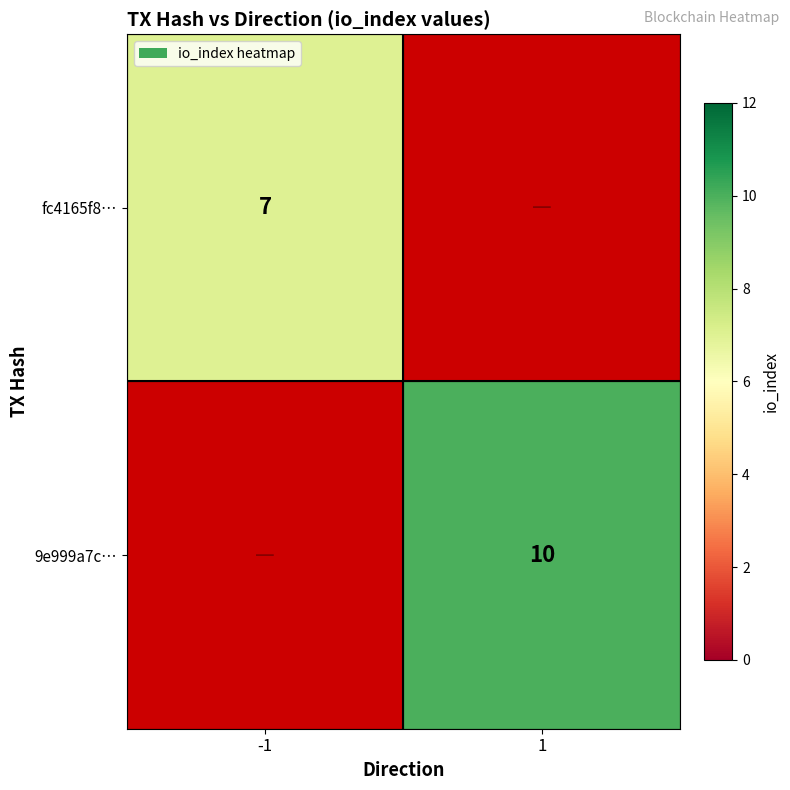

Is it true that 9e999a7c… equals 3.2 at 1?

False